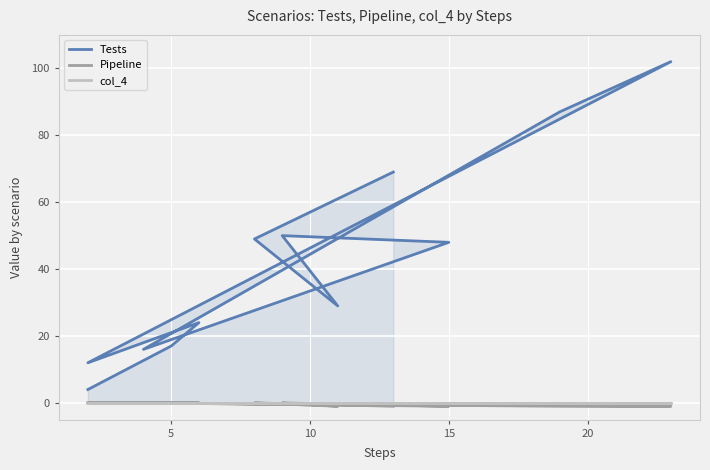

Which series has the largest range (max minus min)?

Tests